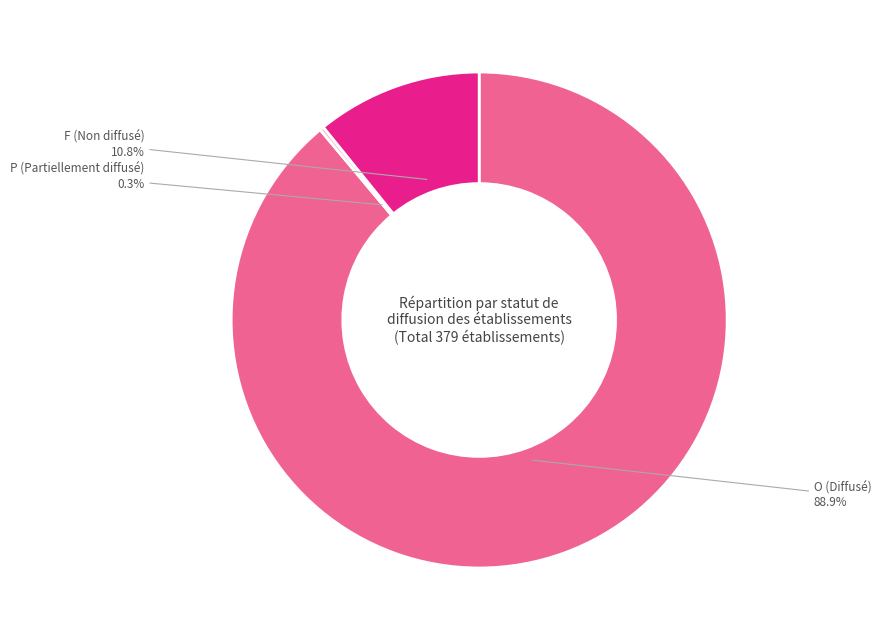

What percentage is NOT represented by O (Diffusé)?

11.1%